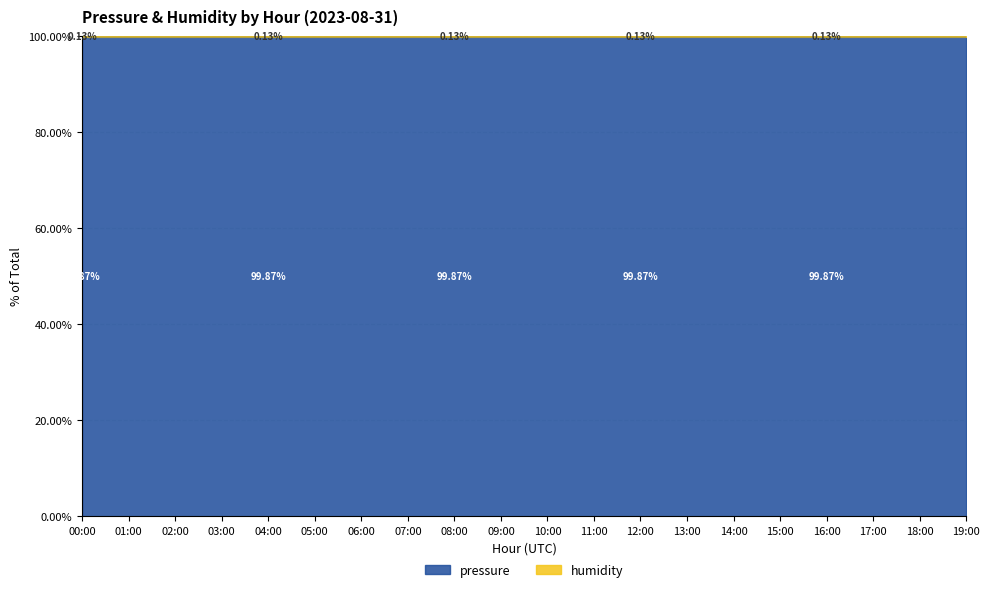

Which label corresponds to the largest value in the chart?

19:00